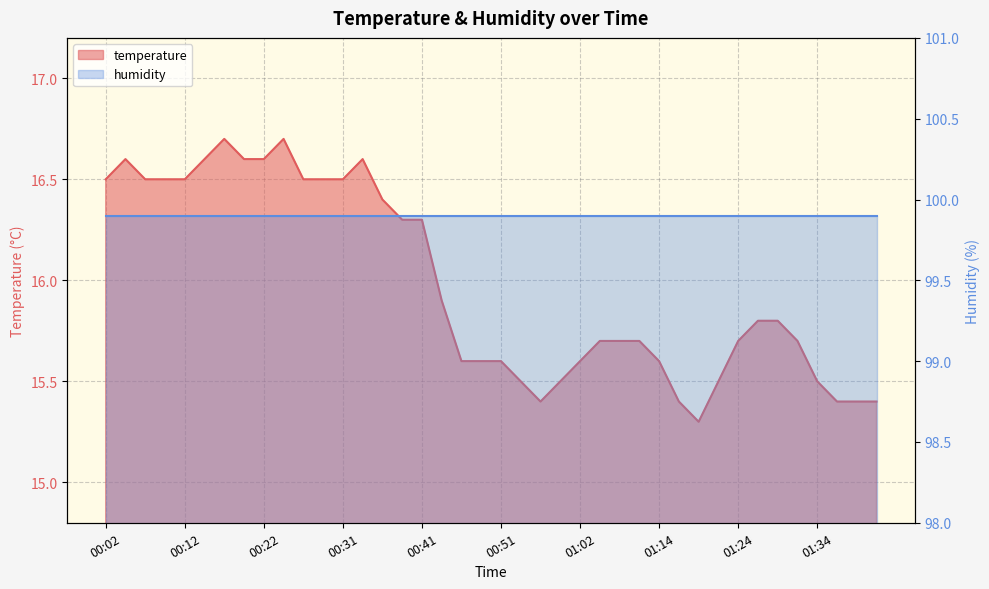

What is the change in value from 00:46 to 01:32?

+0.1